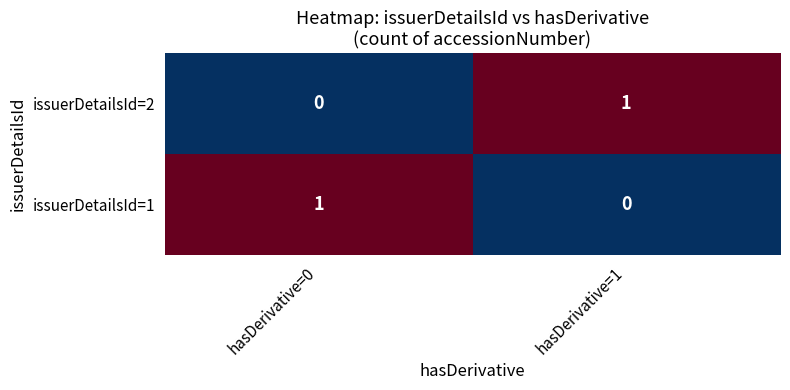

The value of issuerDetailsId=1 at hasDerivative=1 is 0. True or false?

True